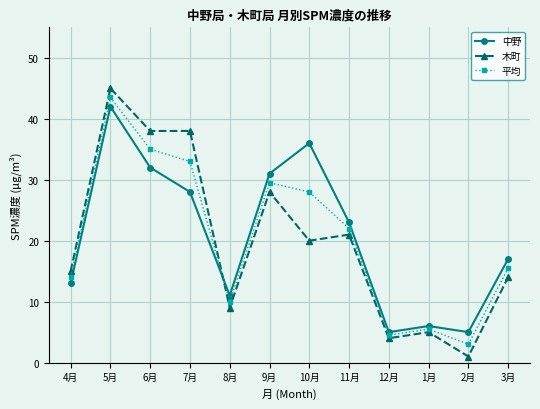

What is the label of the 9th point from the left?

12月